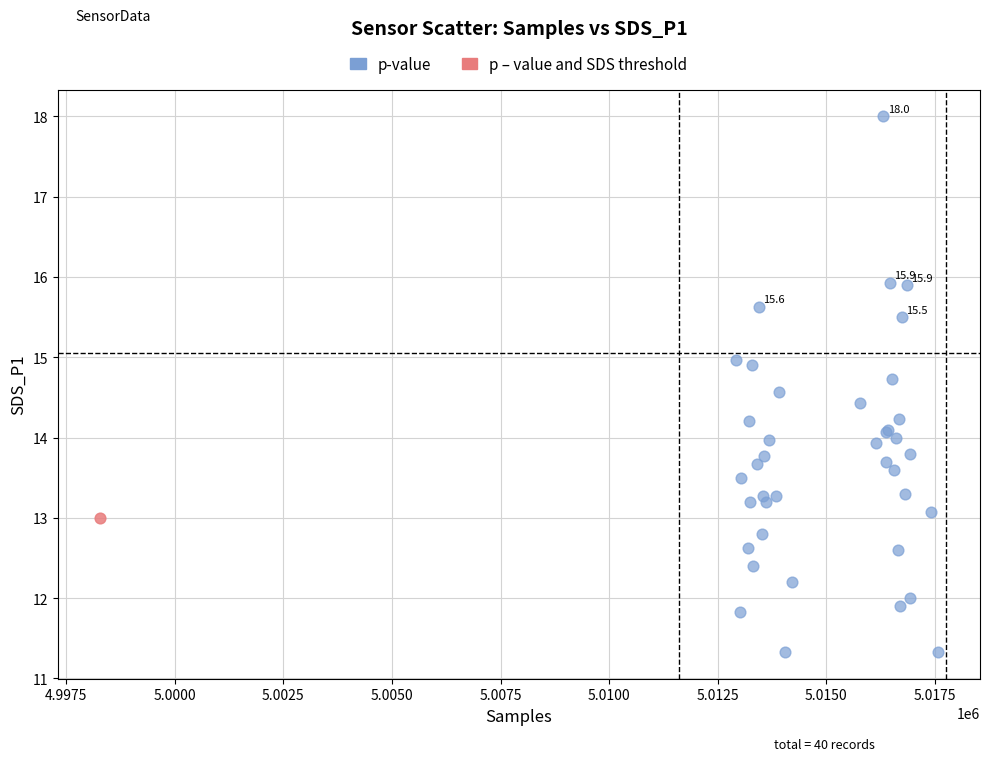

What are all the series names shown in the legend?

p-value, p – value and SDS threshold